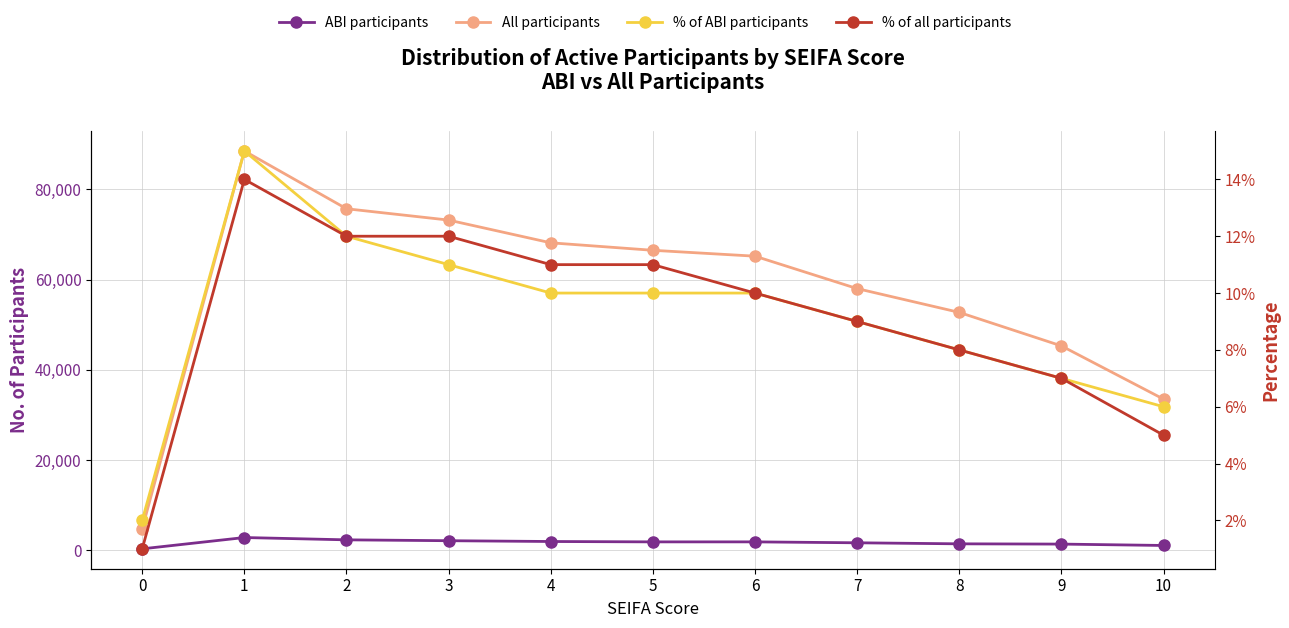

How many lines are shown in the chart?

4